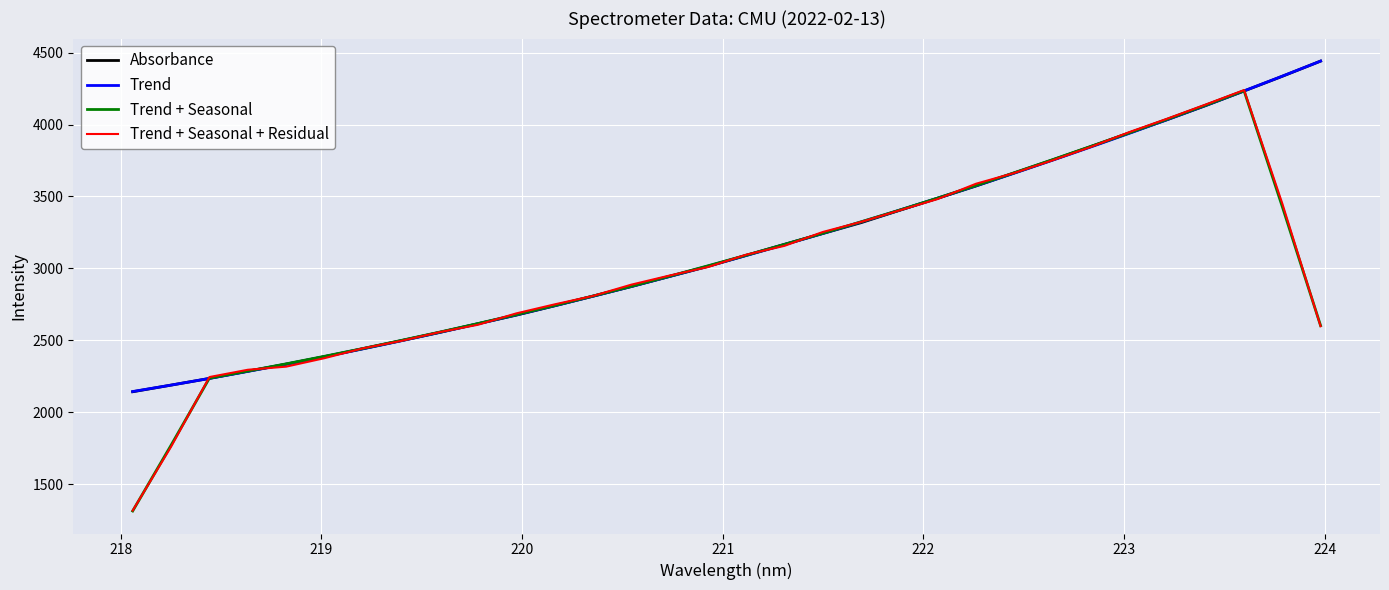

What is the label of the 29th point from the left?

223.408